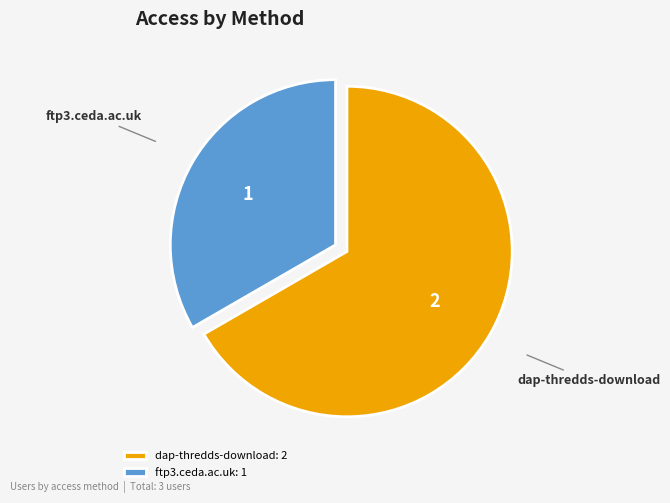

Does any single category account for the majority?

Yes